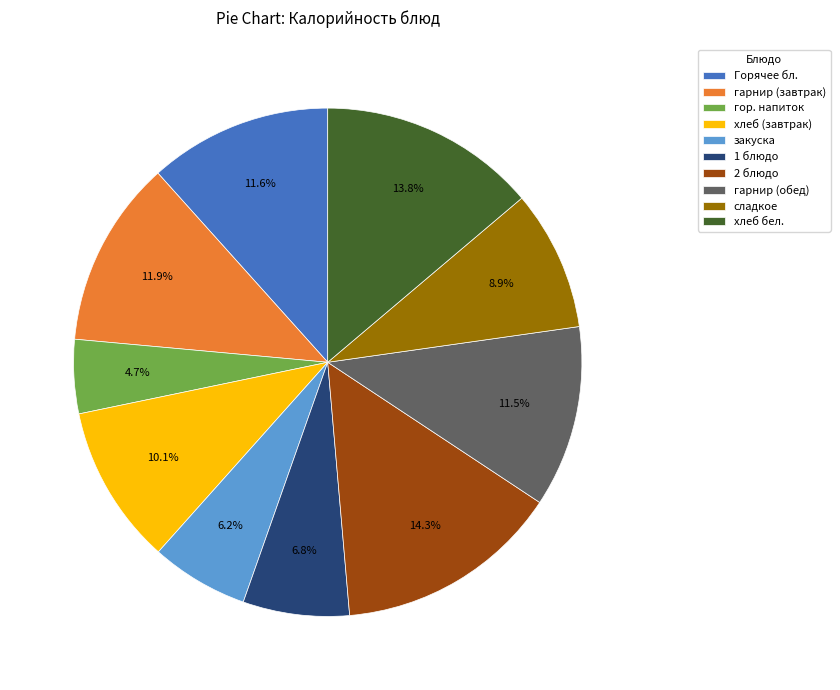

What is the total percentage of закуска and гарнир (завтрак)?

18.1%